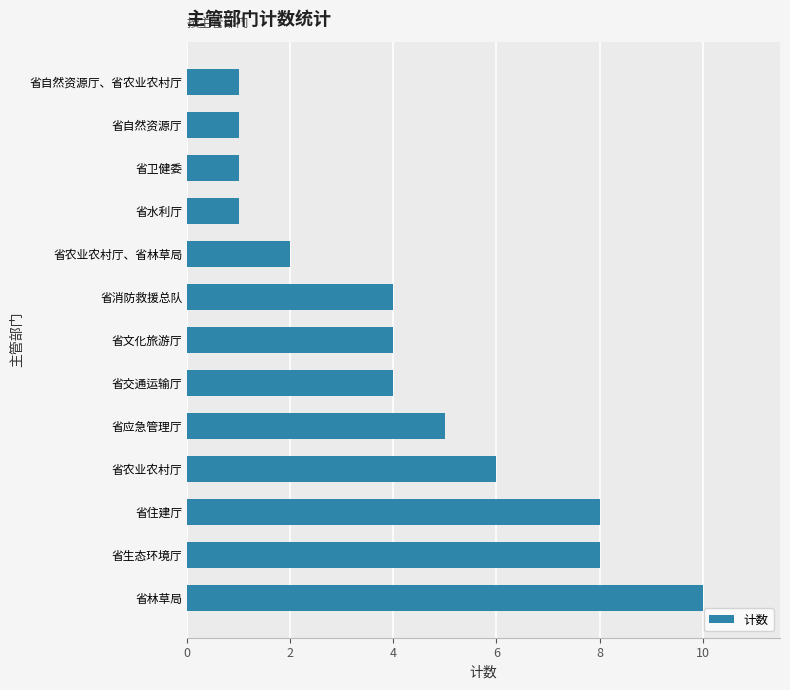

Between 省农业农村厅 and 省自然资源厅, which is larger?

省农业农村厅